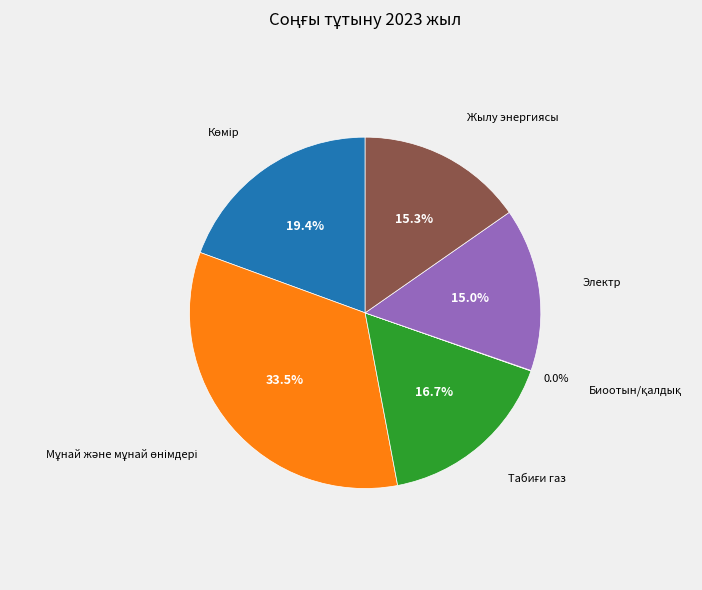

Is there any slice that represents more than half of the pie?

No